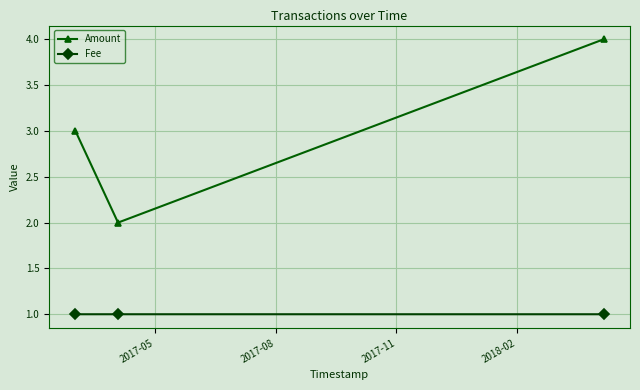

How many lines are shown in the chart?

2